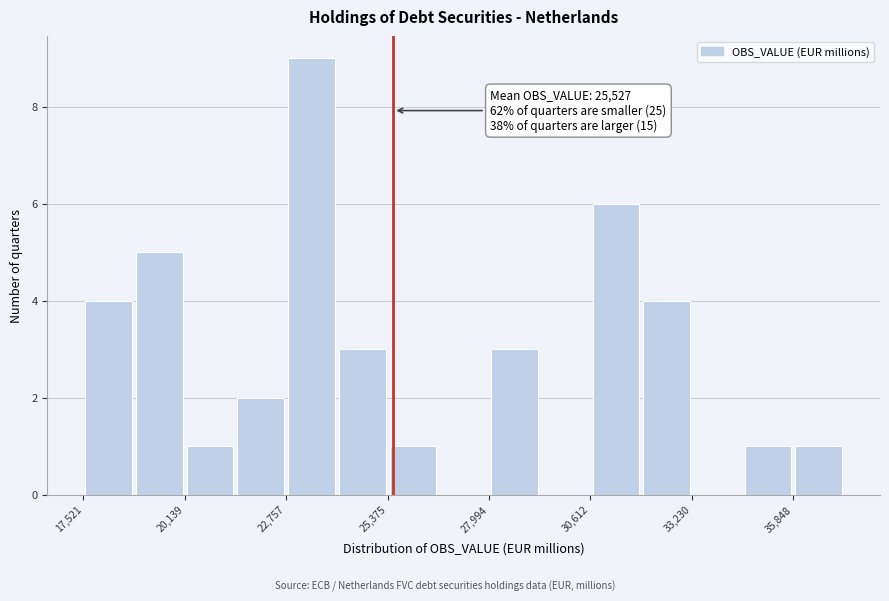

Read against the x-axis, roughly where is the centre of the tallest bar?

23500